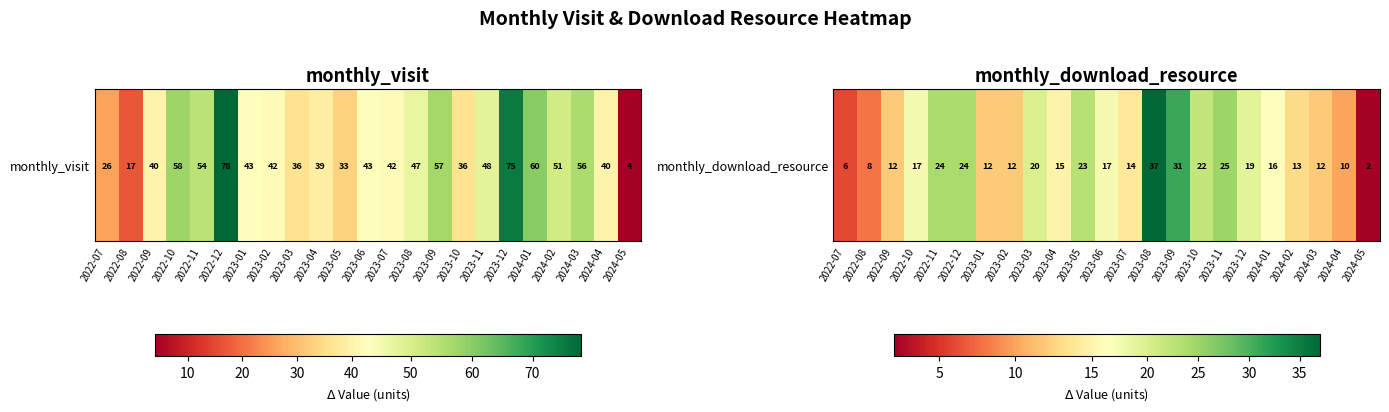

Between 2023-01 and 2023-05, which is larger?

2023-05